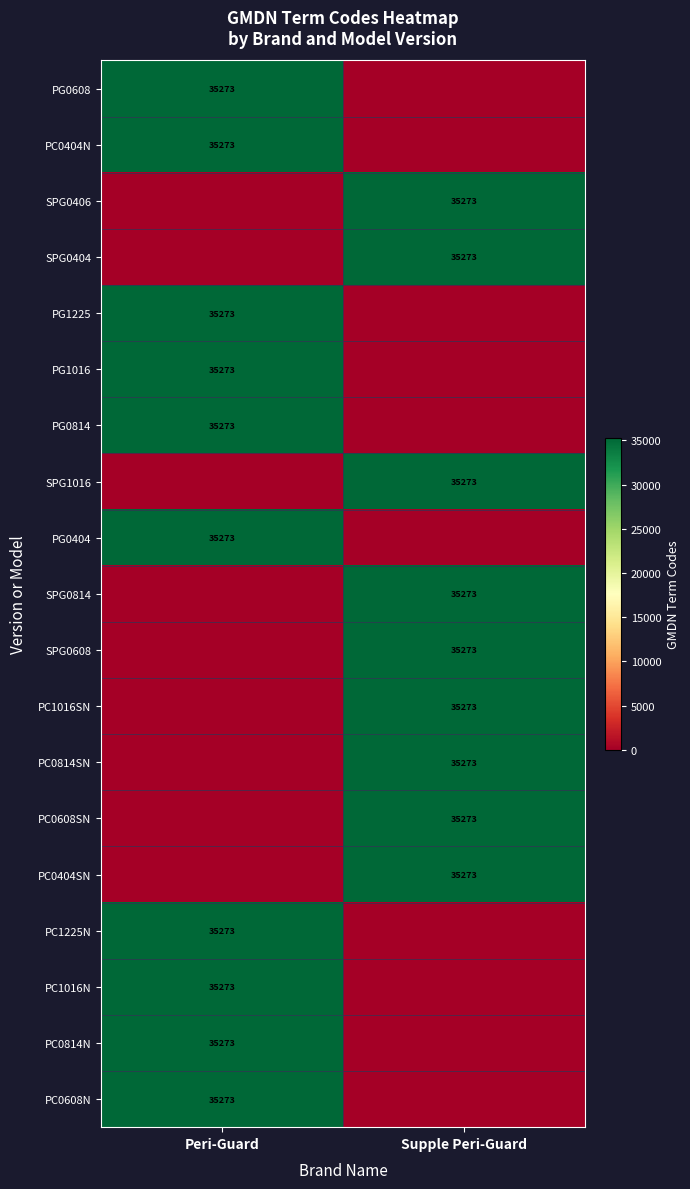

The value of SPG0608 at Supple Peri-Guard is 24191. True or false?

False